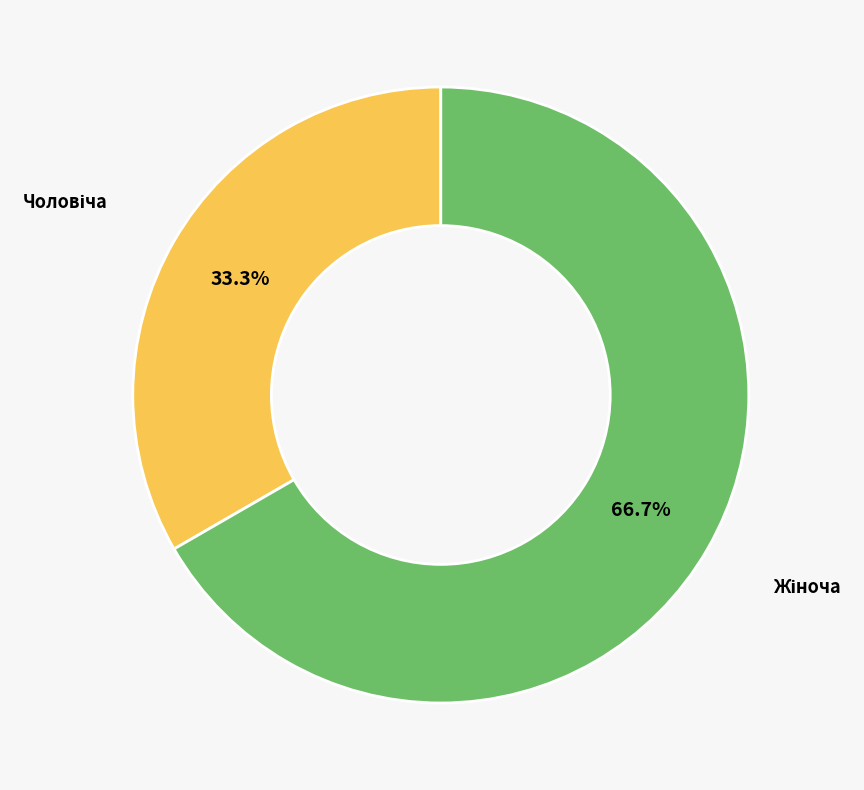

Is there any slice that represents more than half of the pie?

Yes